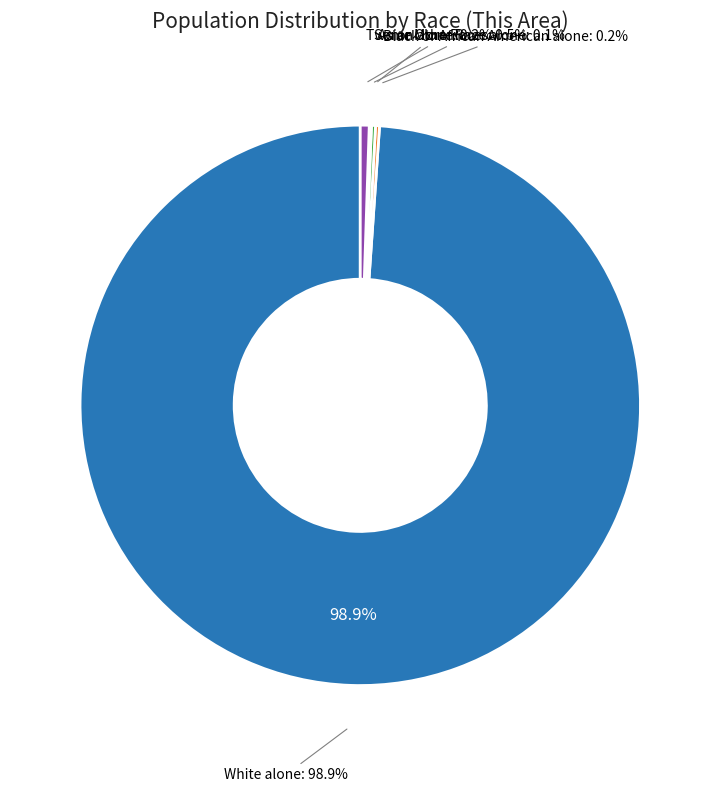

Which slice is the smallest?

Some Other Race alone